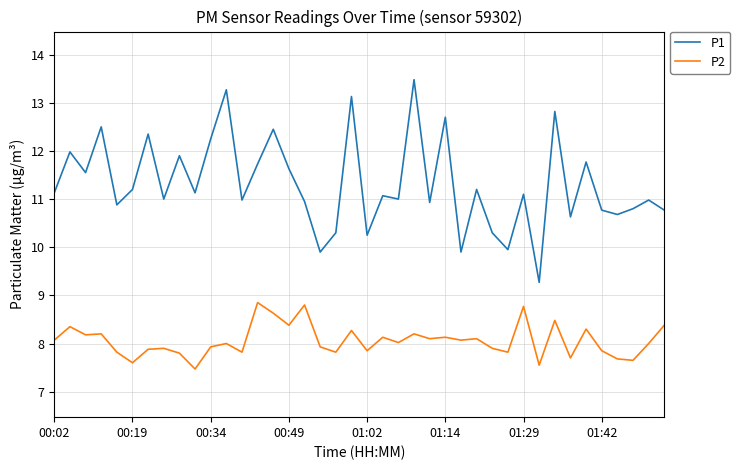

What are all the series names shown in the legend?

P1, P2